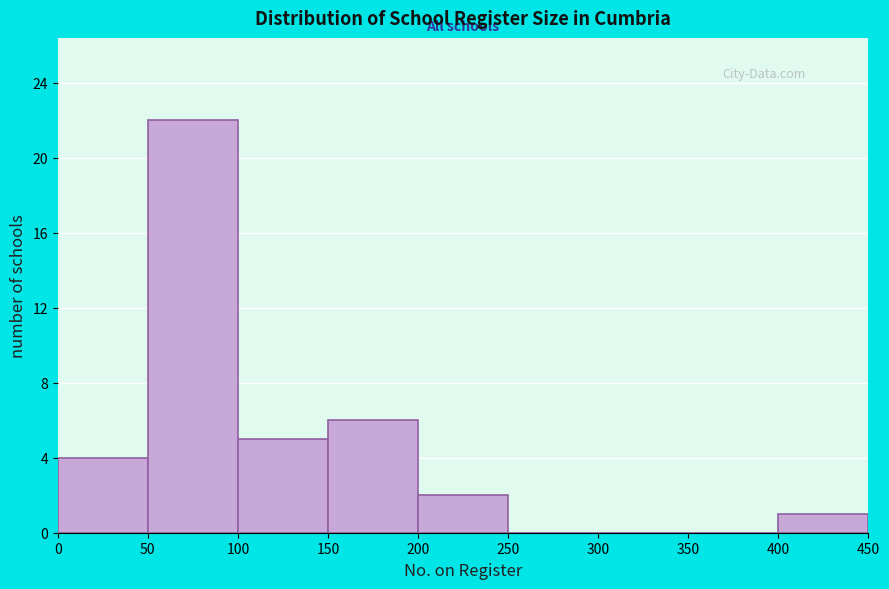

Over which range of the x-axis is the bar tallest?

50 to 100